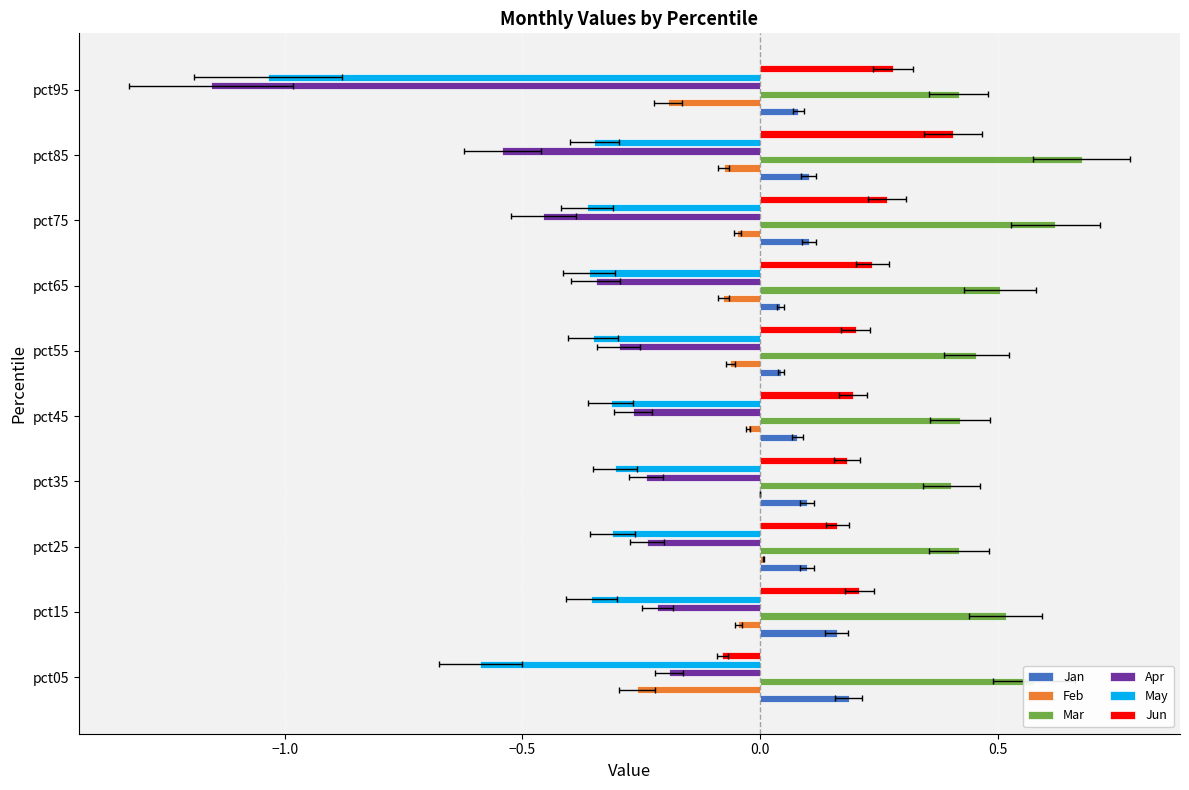

Rank the series by their maximum value, from lowest to highest.

May, Apr, Feb, Jan, Jun, Mar